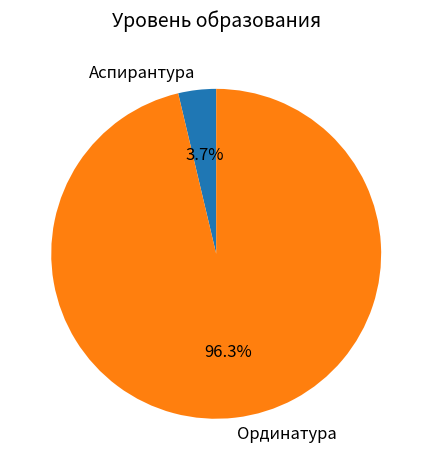

Does Аспирантура represent more than half of the total?

No